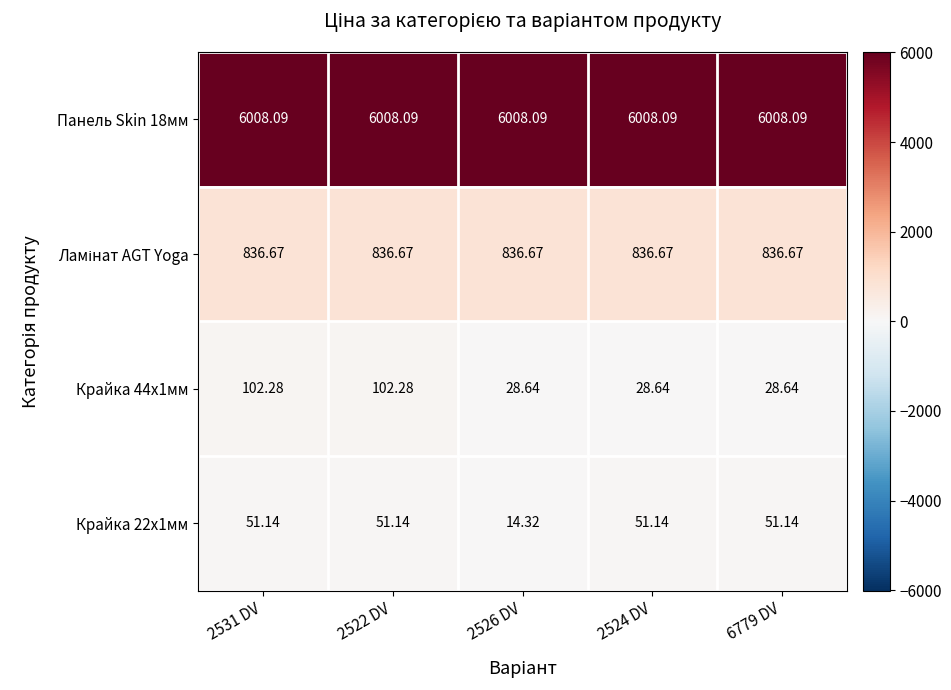

How many values in the Крайка 22x1мм series exceed 51?

4